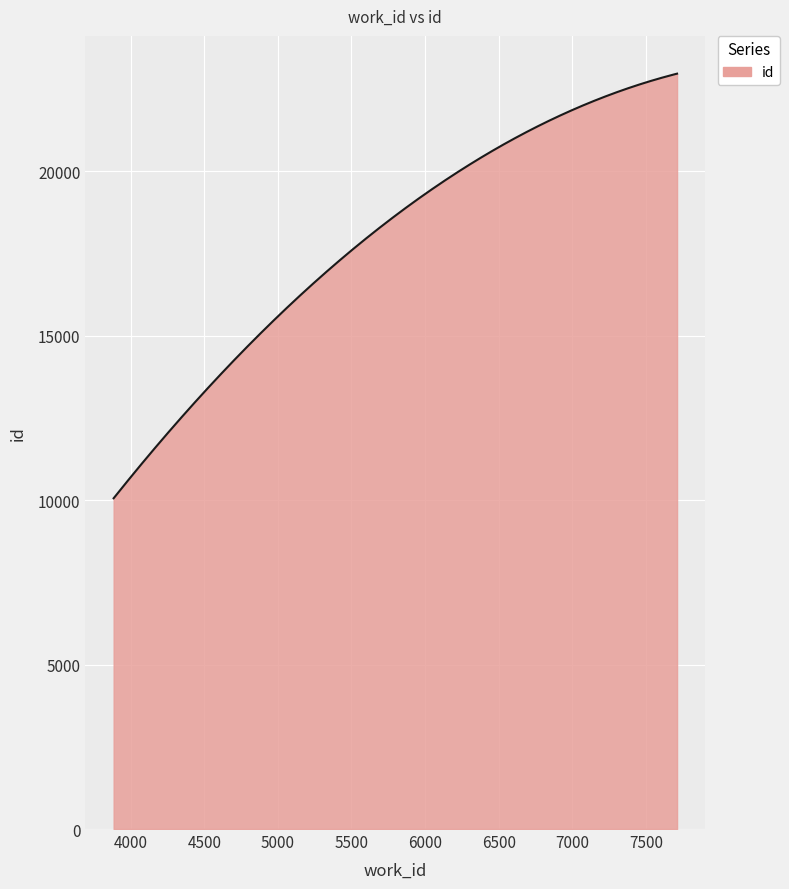

What is the sum of all values?

5379709.1